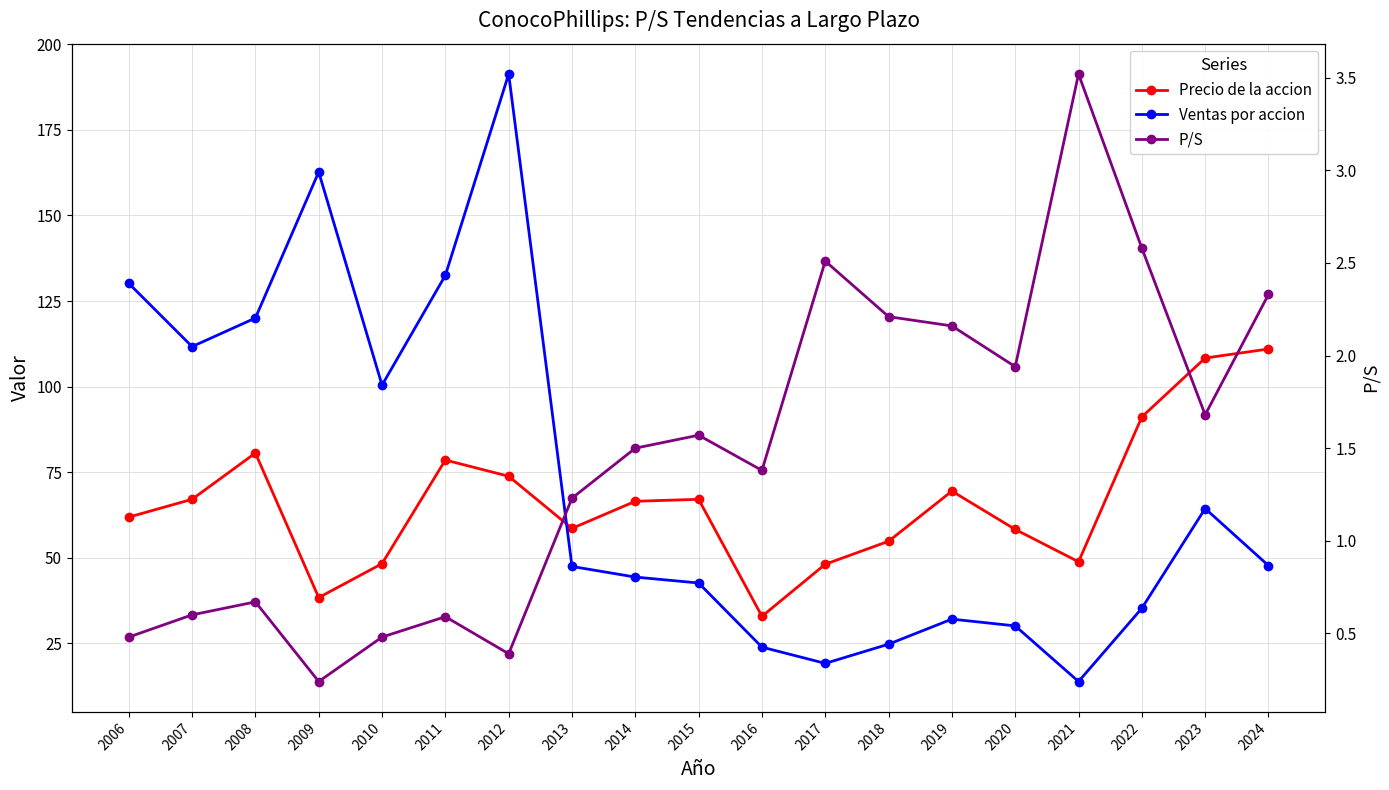

What are all the series names shown in the legend?

Precio de la accion, Ventas por accion, P/S